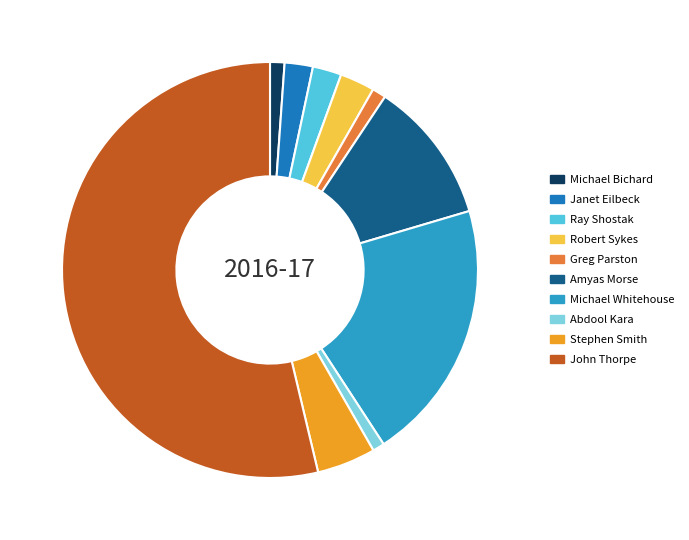

Approximately how many times larger is the value at Stephen Smith compared to Robert Sykes?

1.7